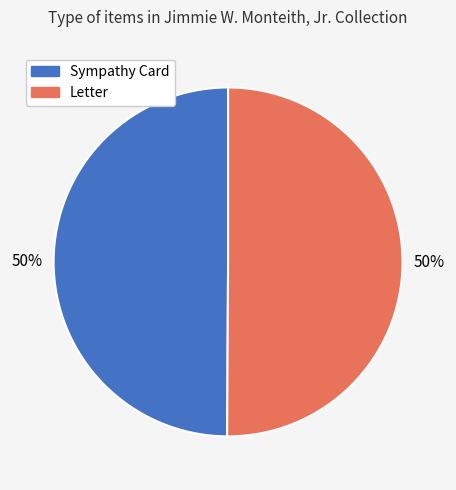

To the nearest percent, what is the average slice percentage?

50%